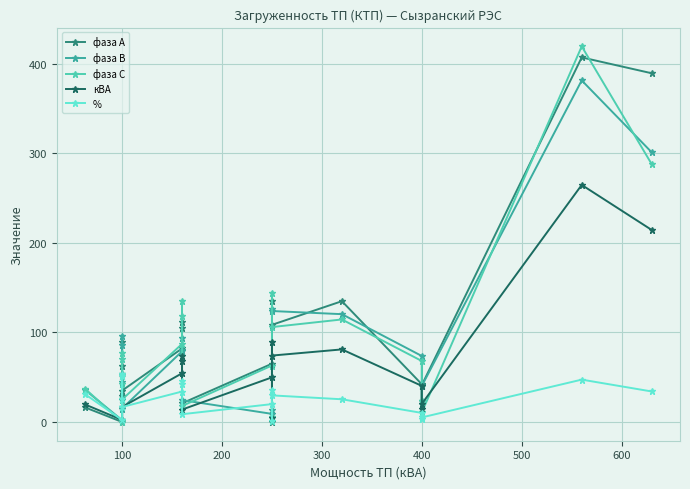

Which category has the lowest value across all series?

100